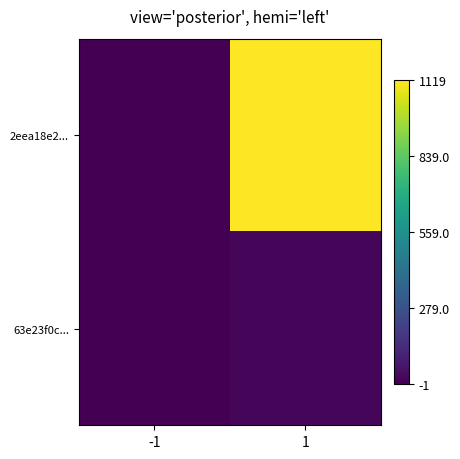

Reading left to right, what are all the values shown in this chart?

2eea18e2...: -1=-1	1=1119
63e23f0c...: -1=1	1=17